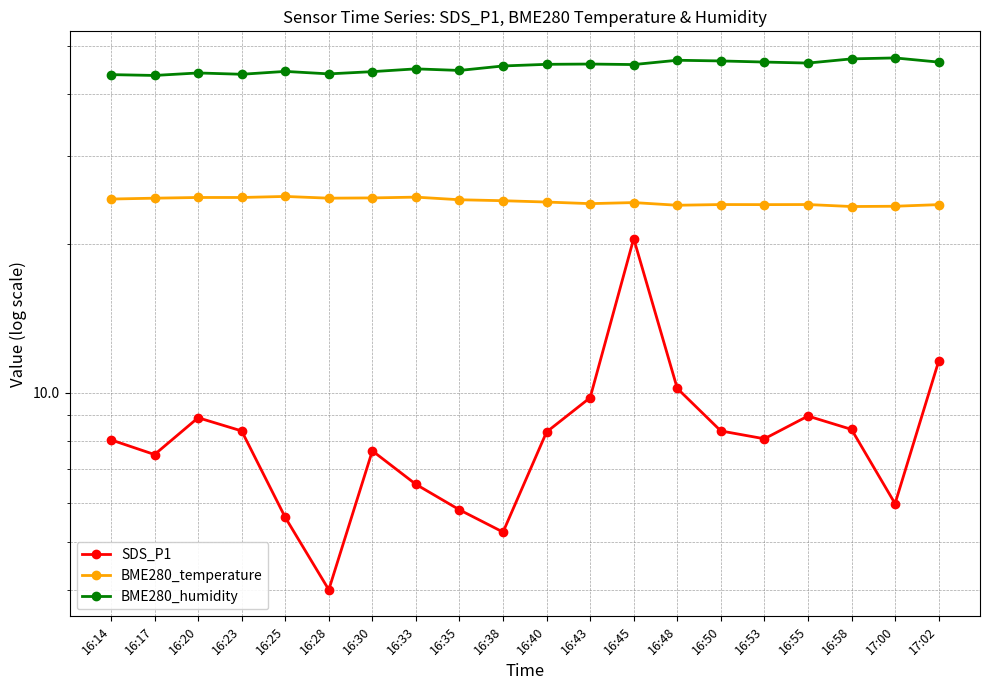

Is it true that BME280_humidity equals 46.5 at 17:02?

True